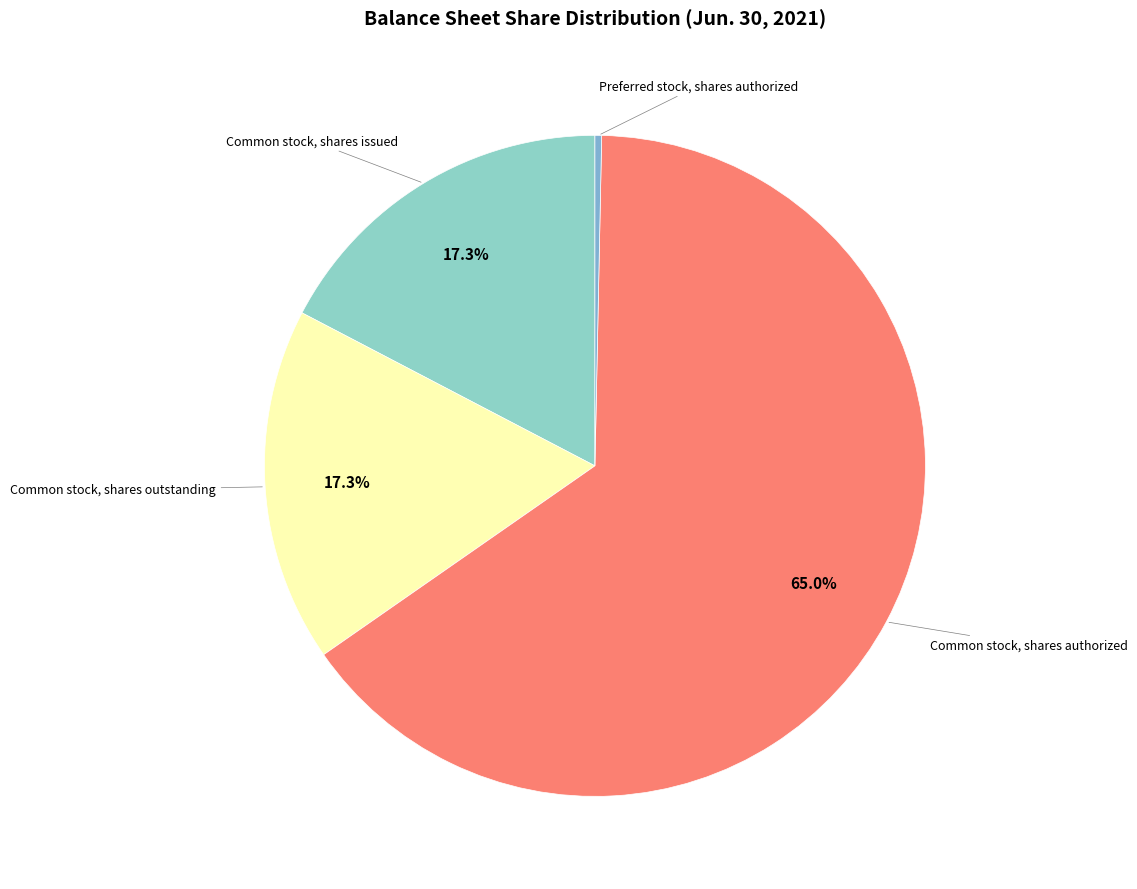

Count the number of slices in the pie.

4